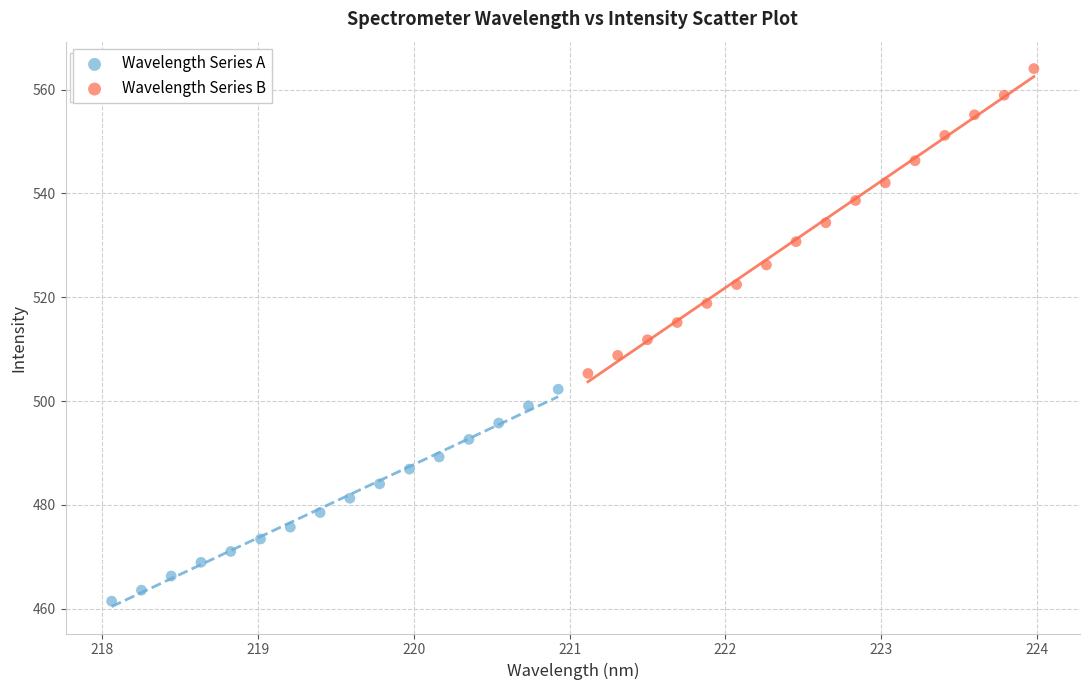

Which series reaches the minimum Y coordinate?

Wavelength Series A